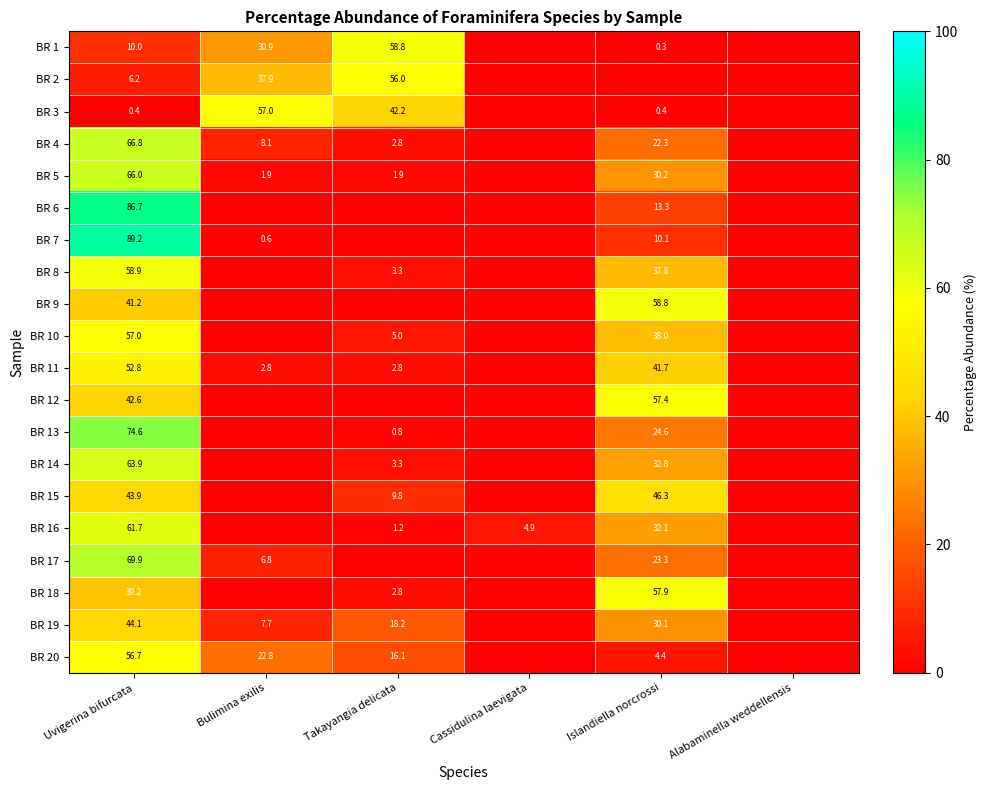

What is the spread (max minus min) of values at Cassidulina laevigata?

4.9